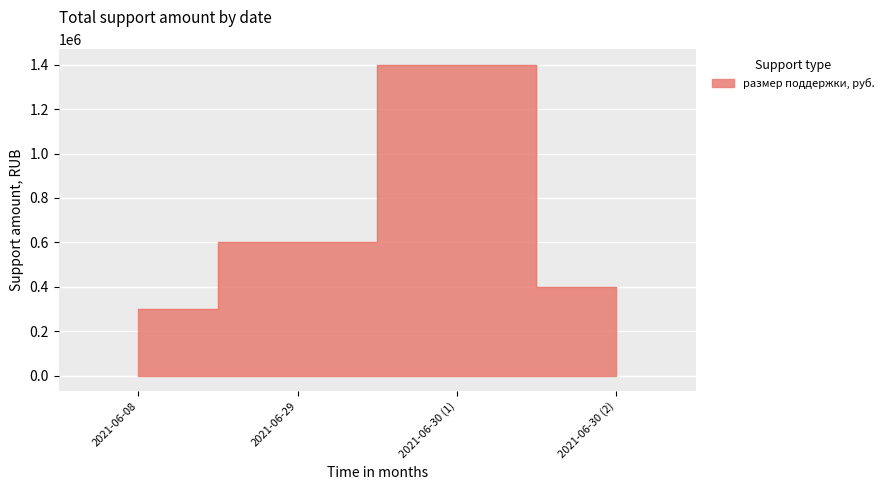

The chart shows a value of 637525 at 2021-06-30 (2). True or false?

False